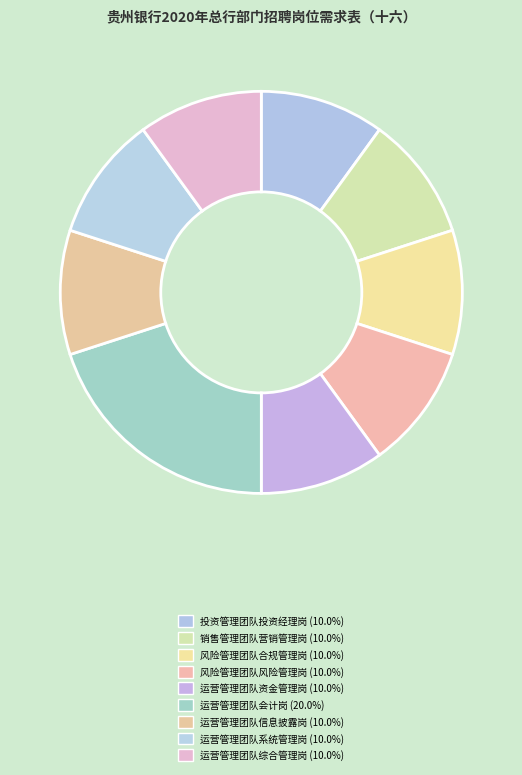

What is the largest slice in the pie chart?

运营管理团队会计岗